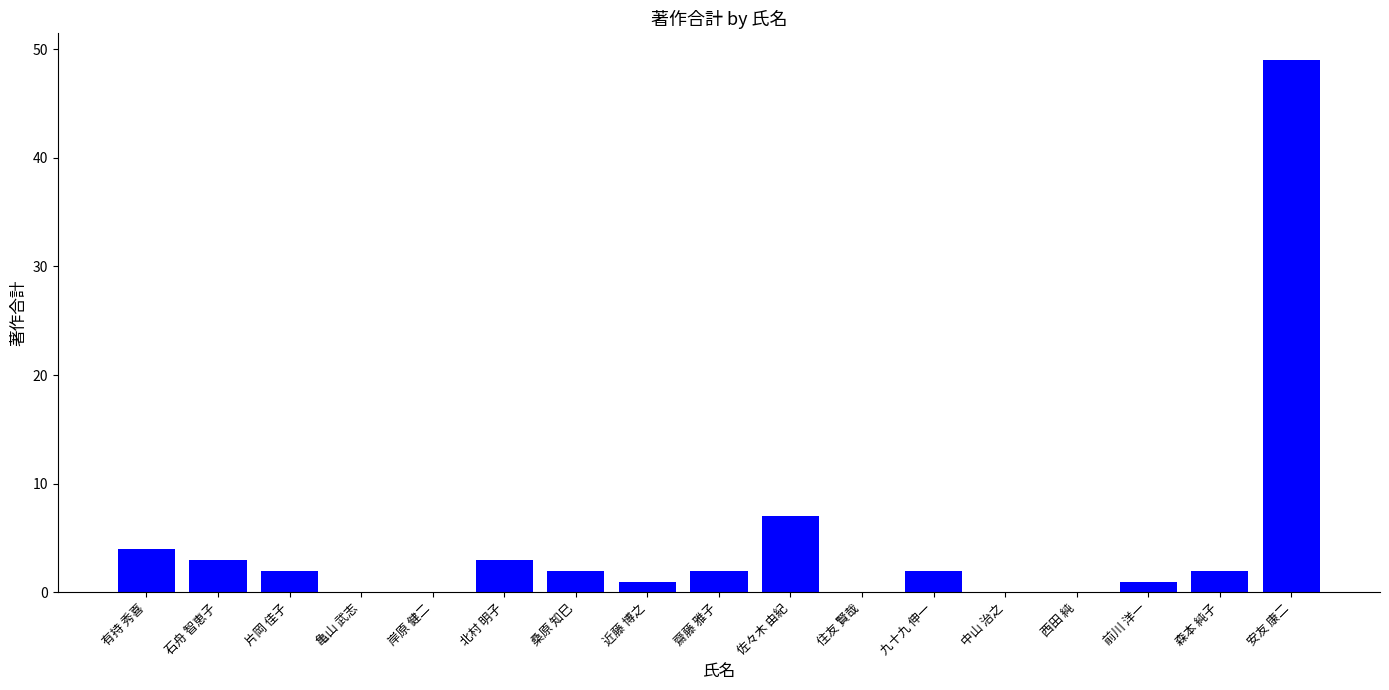

The chart shows a value of 5 at 北村 明子. True or false?

False